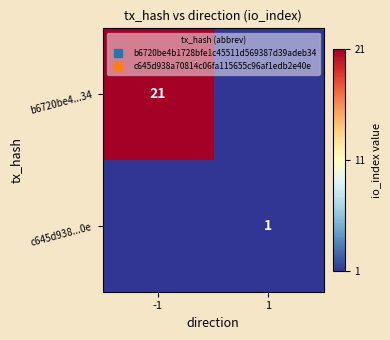

Rank the series at -1 from highest to lowest value.

b6720be4...34, c645d938...0e